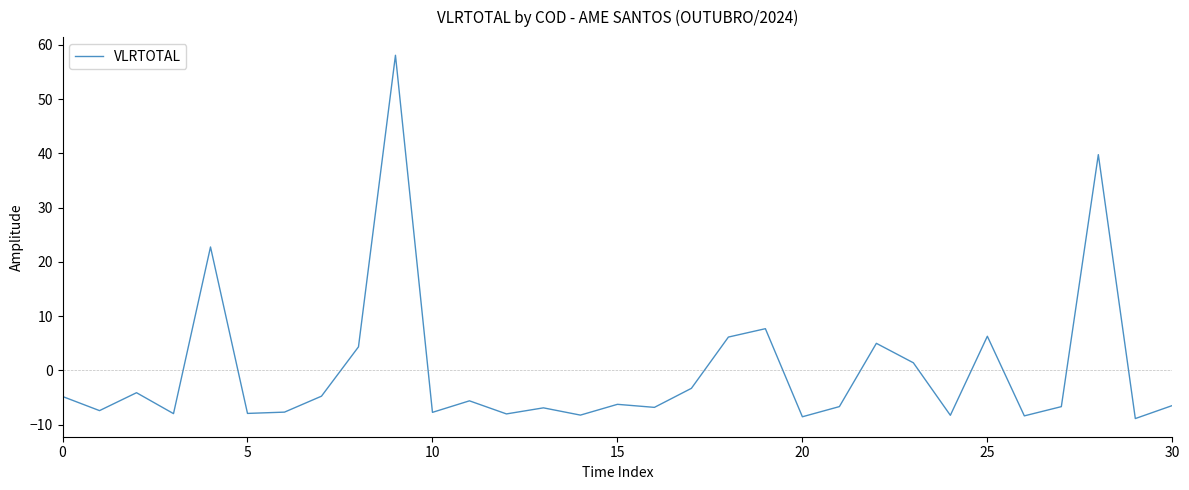

Does the chart display data point markers on the line(s)?

No